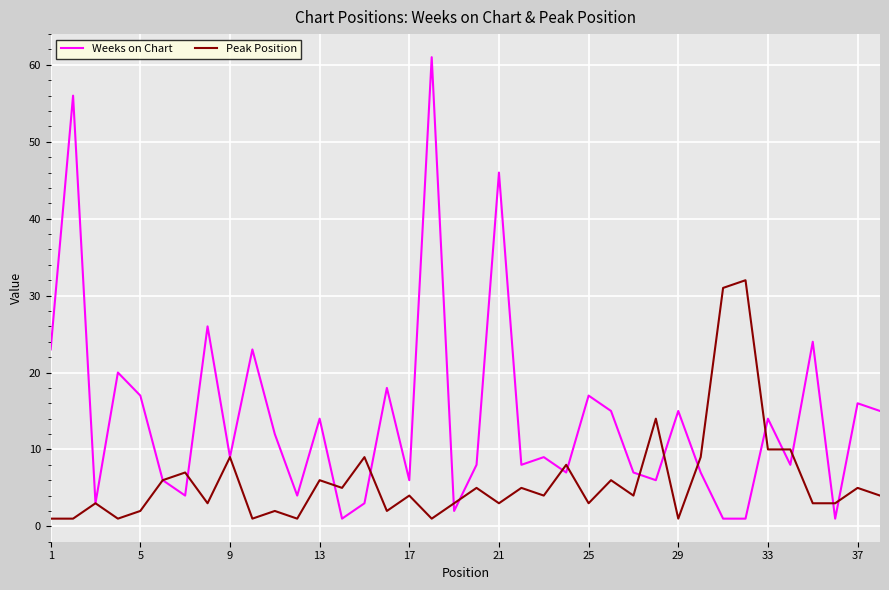

List the series in order of their peak value, lowest first.

Peak Position, Weeks on Chart